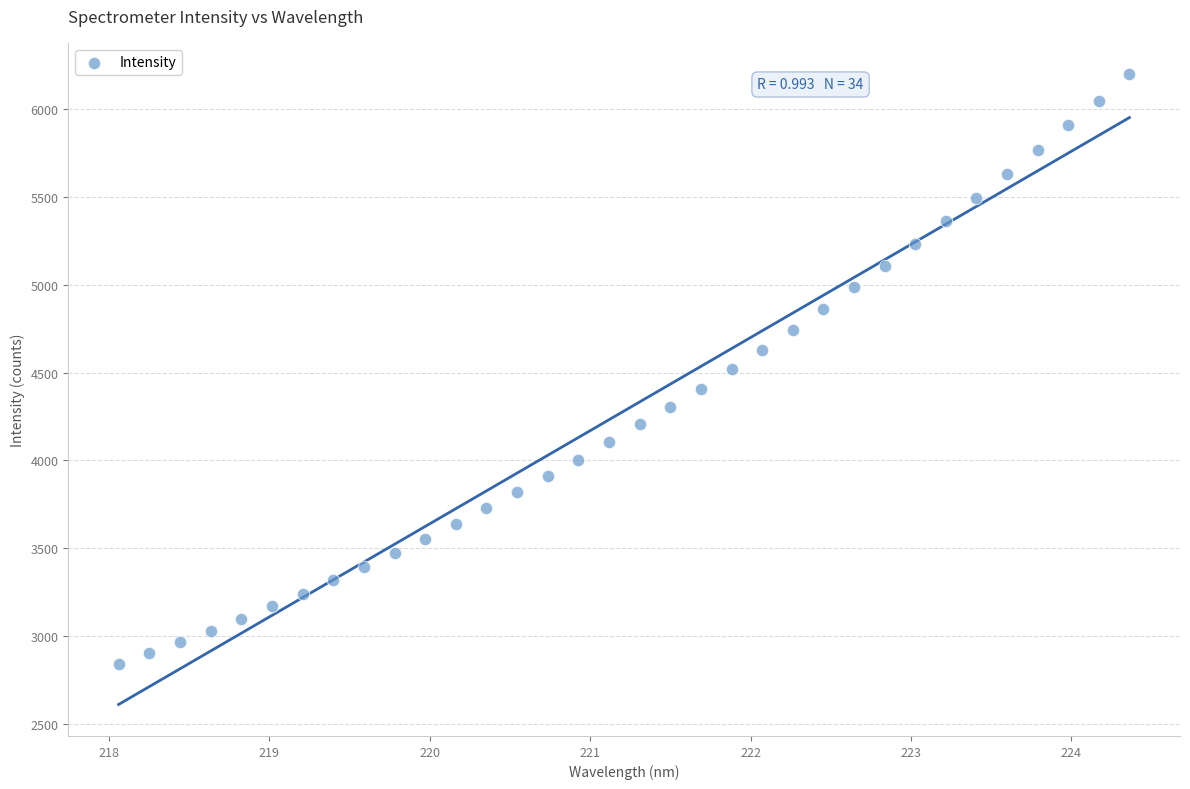

What is the range of Y values (max minus min)?

3357.3